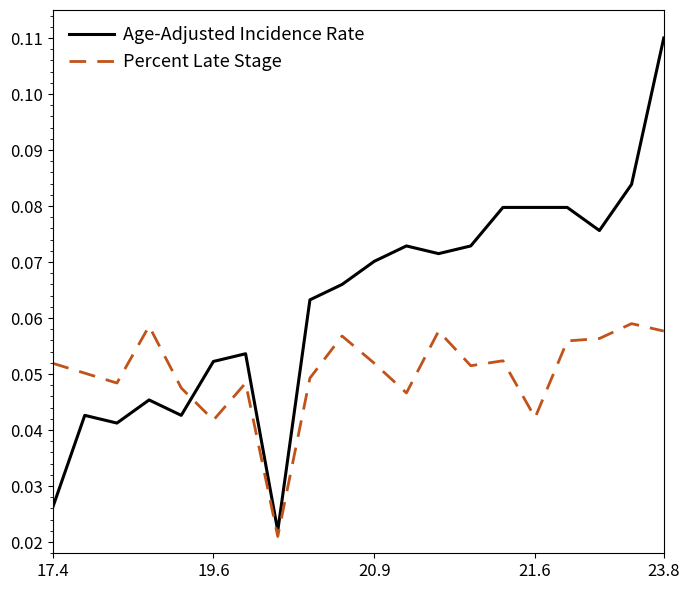

How many Age-Adjusted Incidence Rate values are between 0 and 1?

20